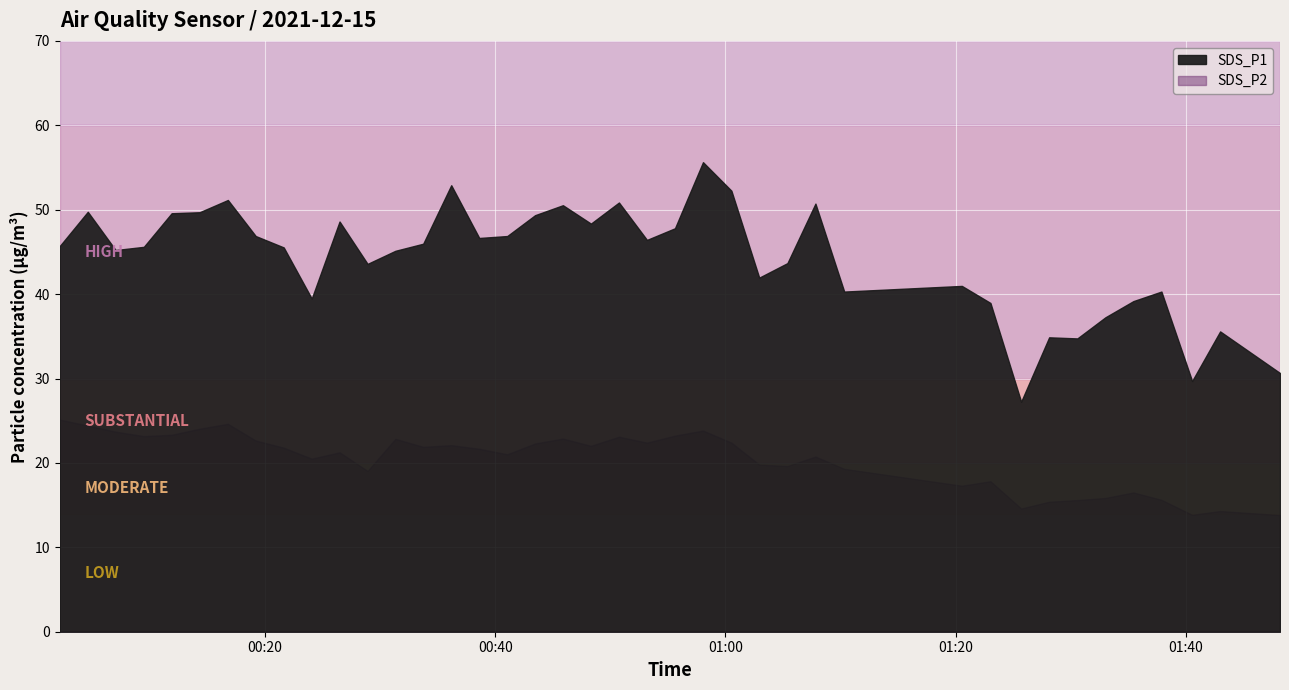

True or false: SDS_P1 and SDS_P2 intersect in this chart.

False